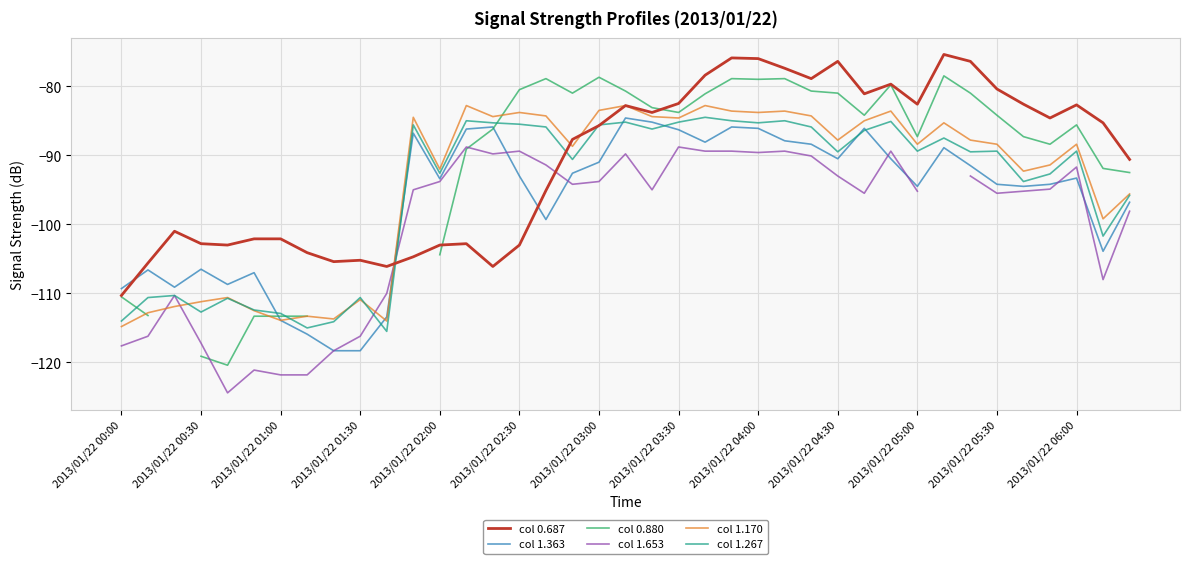

True or false: col 0.687 has a value of -76.4 at 2013/01/22 04:30.

True